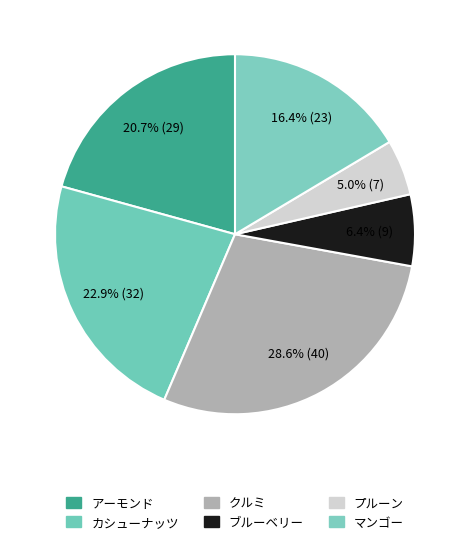

Which has a higher value, マンゴー or ブルーベリー?

マンゴー